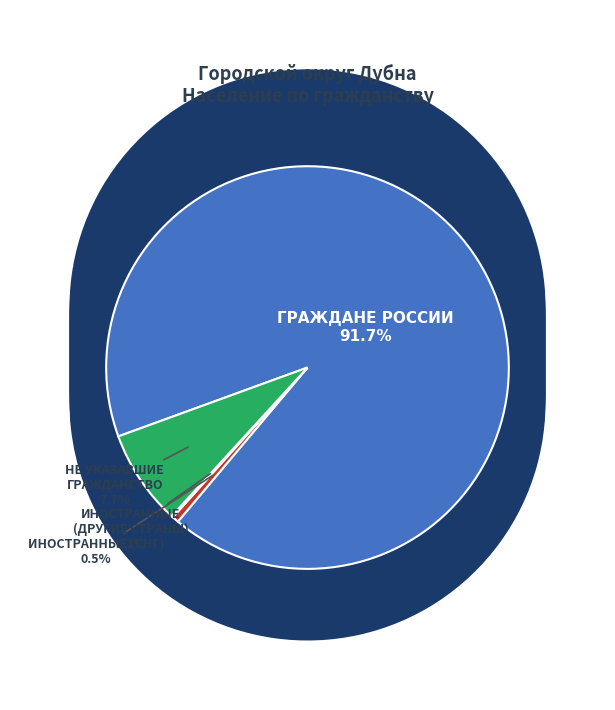

Which category has the biggest portion of the pie?

граждане России